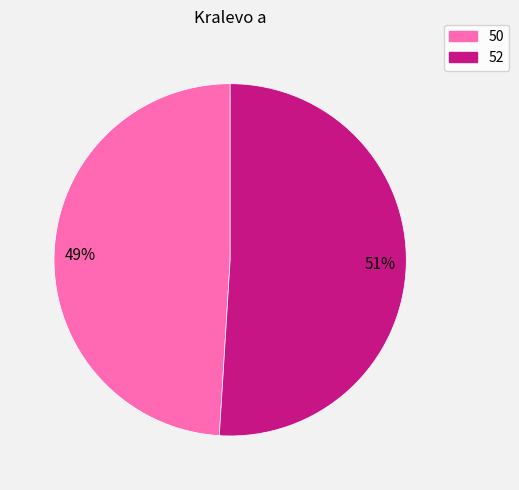

To the nearest percent, what percentage of the pie is 52?

51%